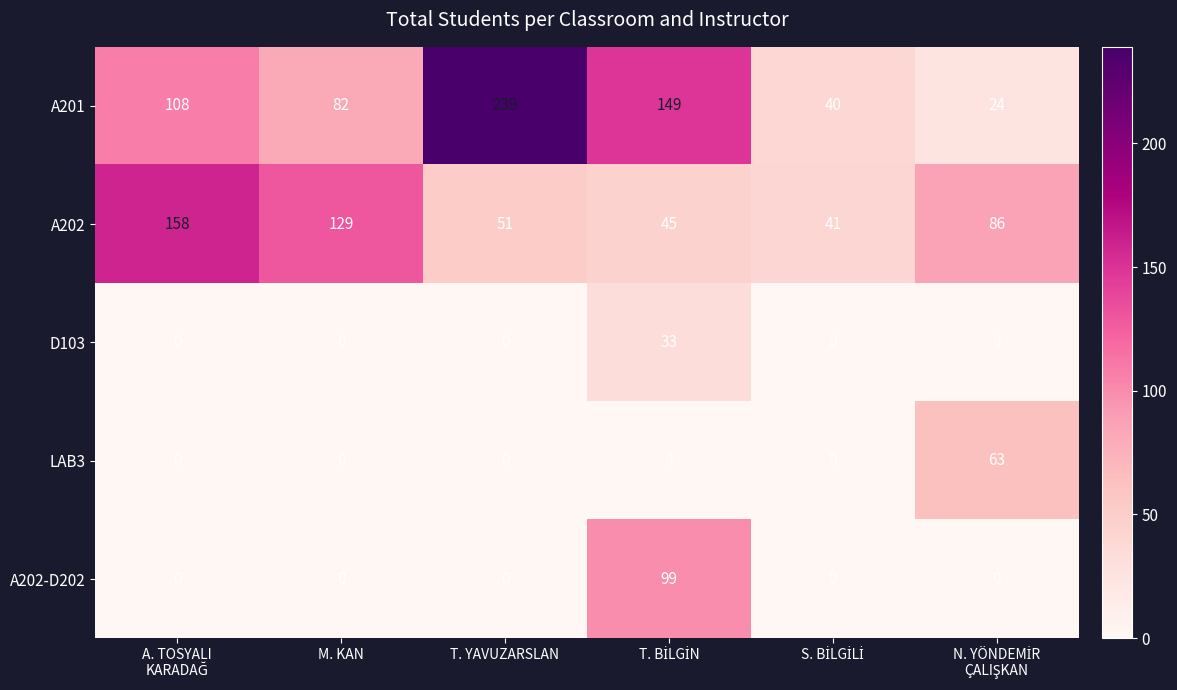

Which series has the largest range (max minus min)?

A201